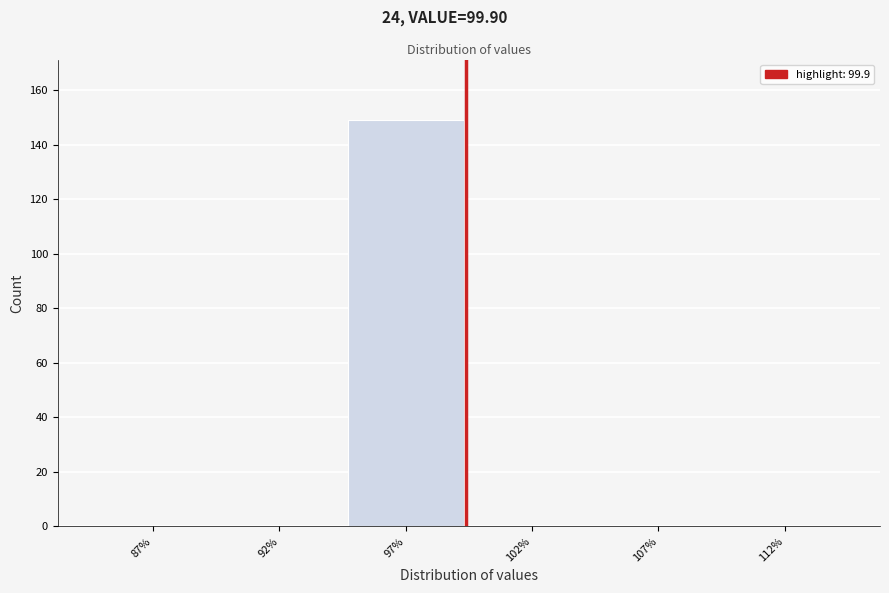

Reading left to right, what are all the values shown in this chart?

87%=0	92%=0	97%=149	102%=0	107%=0	112%=0